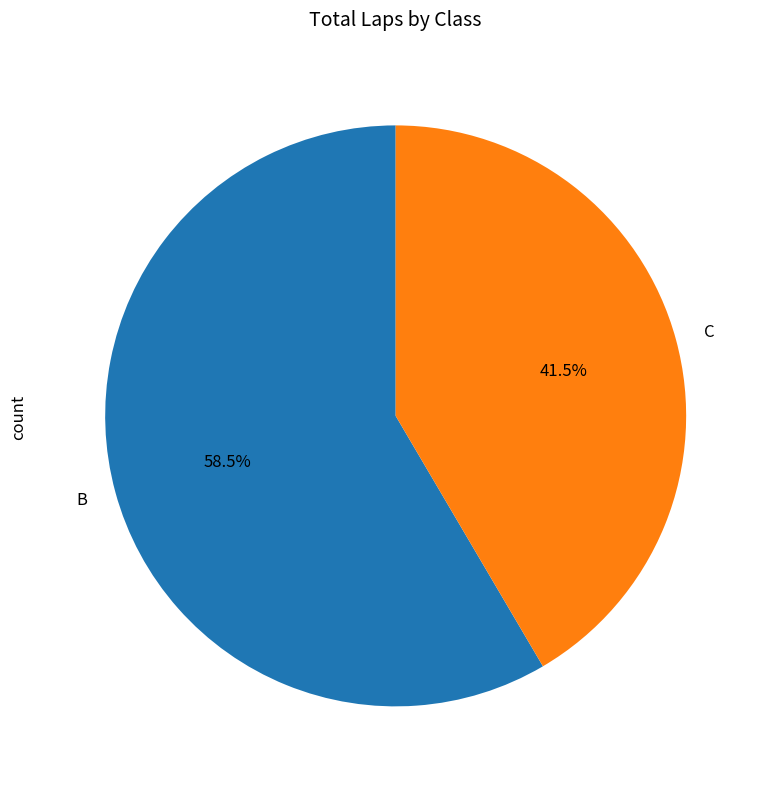

What is the smallest slice in the pie chart?

C